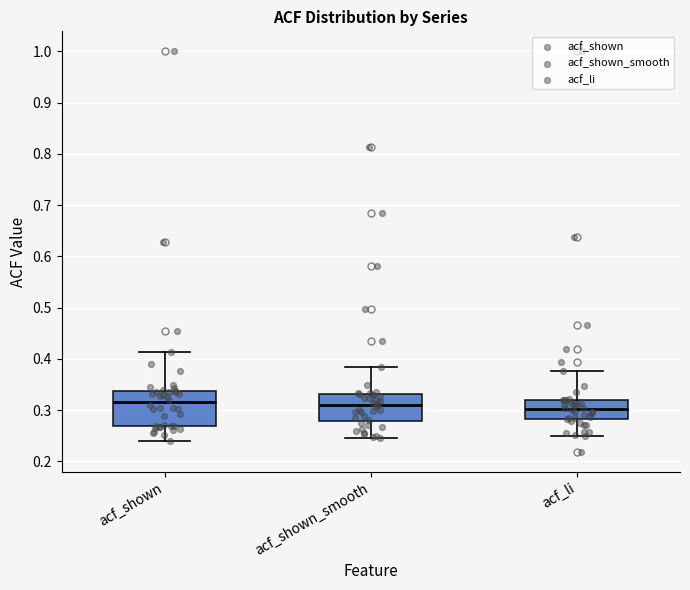

Where does the lower whisker of the box for acf_shown end on the y-axis? The values are not printed on the chart, so give them approximately, as read against the axis.

0.24